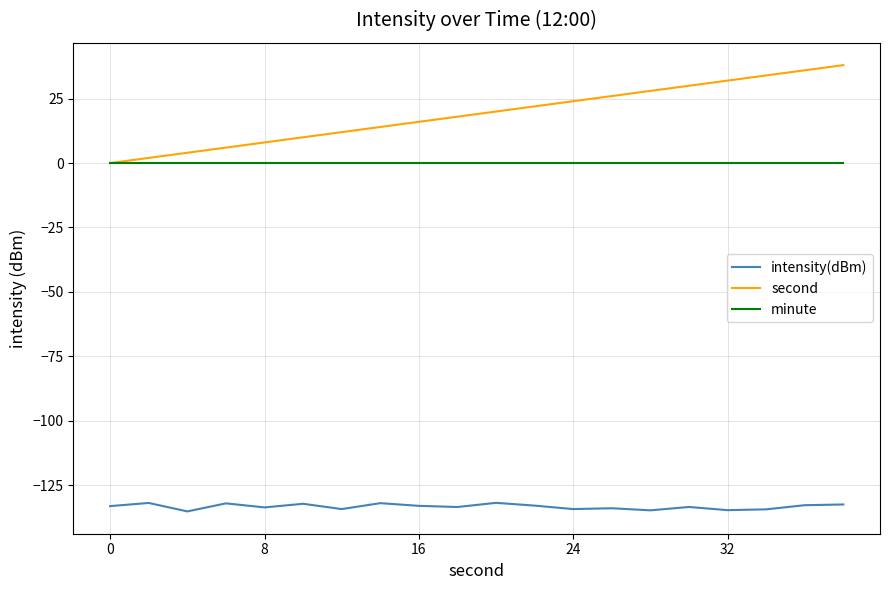

List the series in order of their peak value, highest first.

second, minute, intensity(dBm)